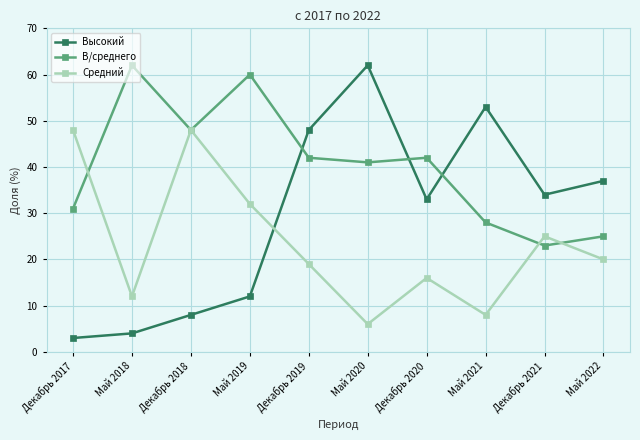

At which label is Средний closest to 27?

Декабрь 2021